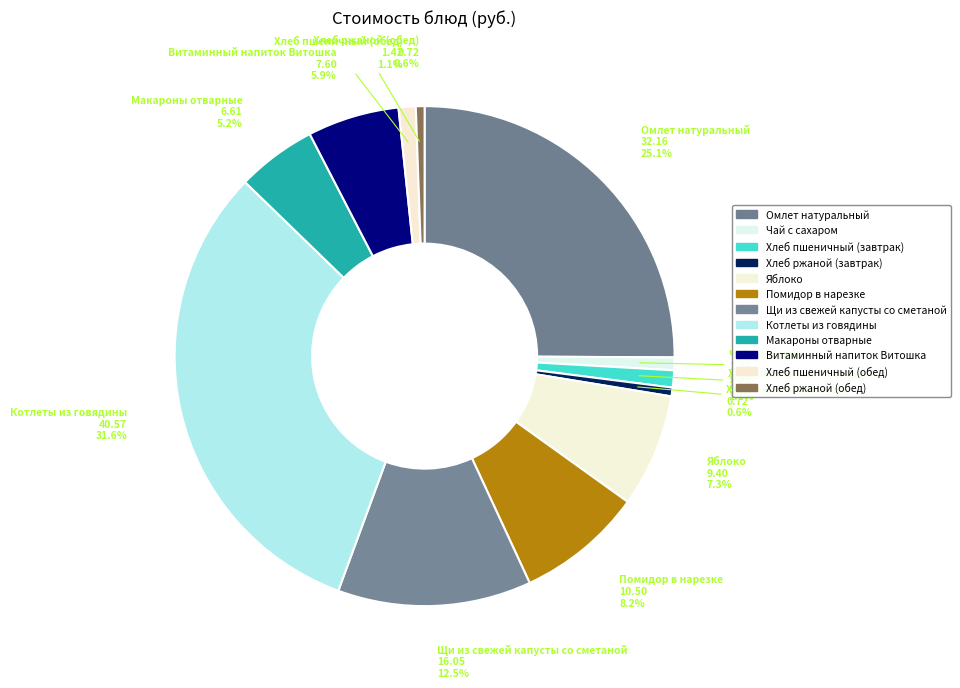

How many slices are in this pie chart?

12